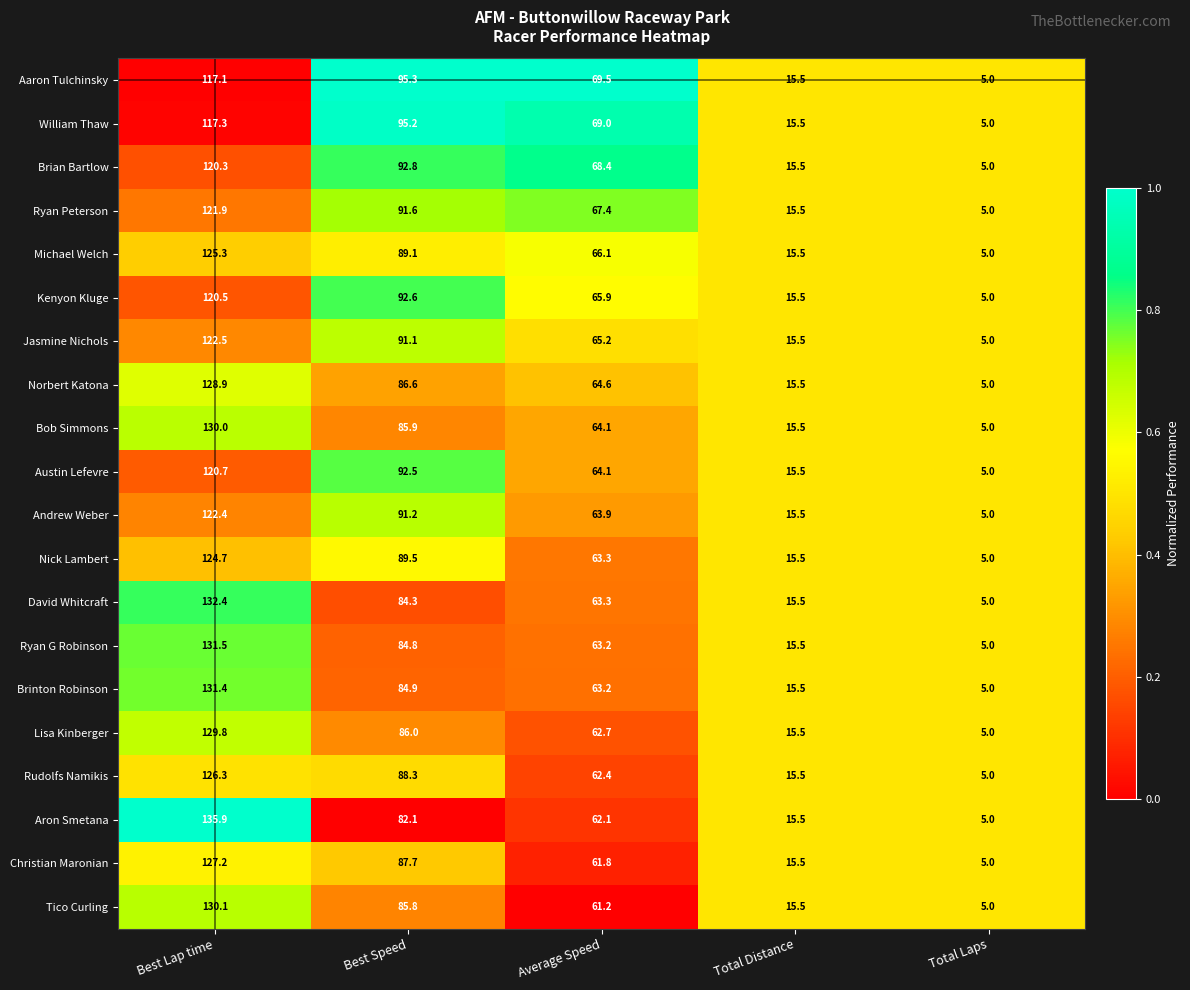

What is the average value of the William Thaw series?

60.4